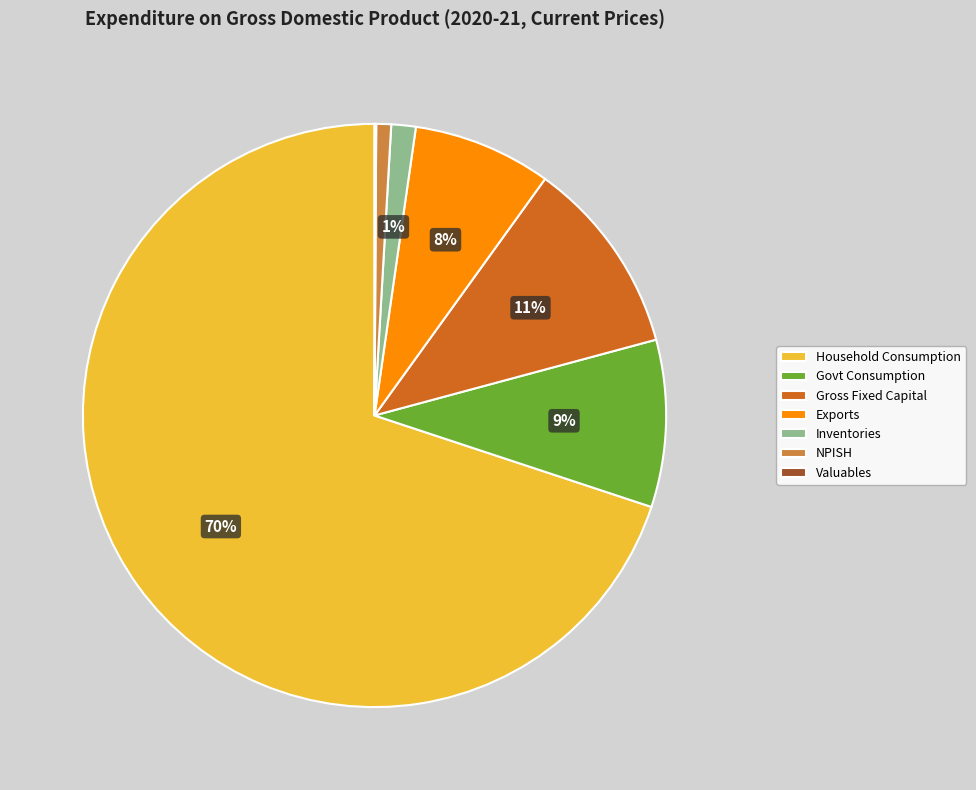

To the nearest percent, what is the average slice percentage?

14%